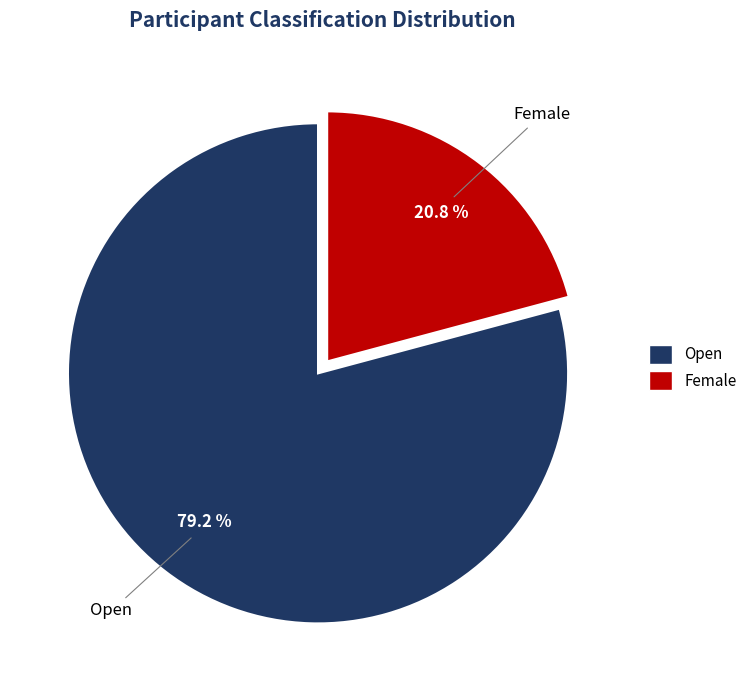

To the nearest percent, what is the difference between the Female and Open slice percentages?

58%